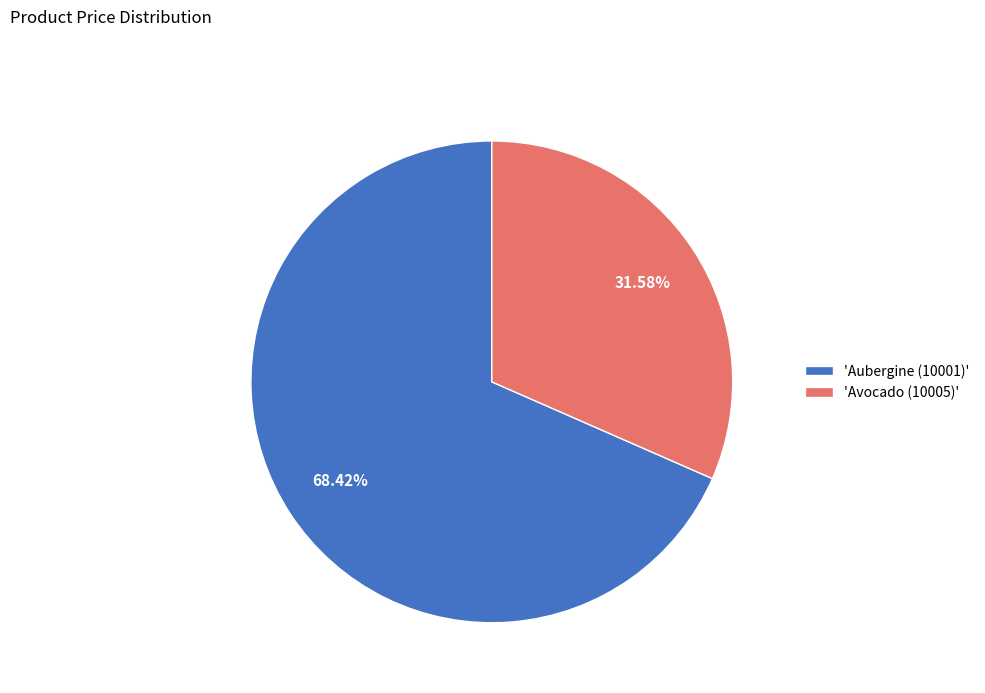

What is the majority slice?

'Aubergine (10001)'